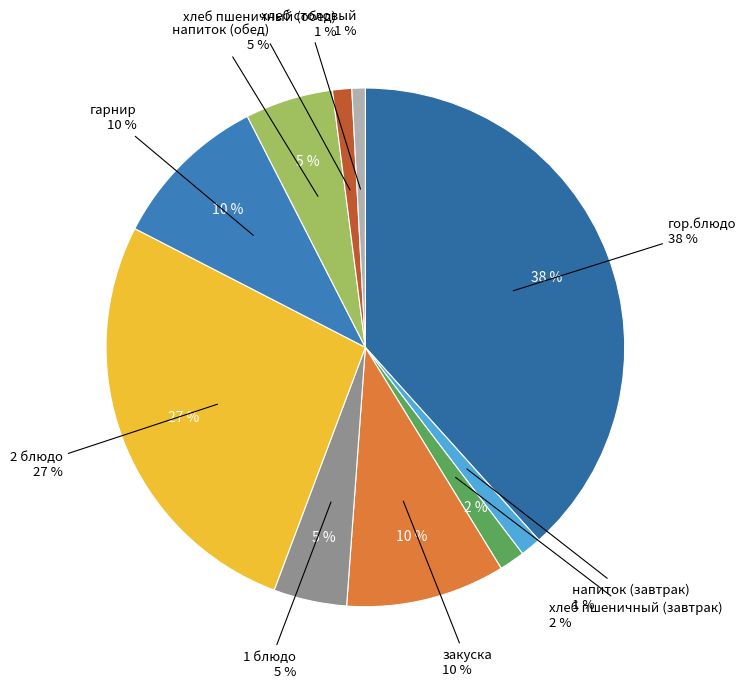

Combined, what portion of the pie is напиток (завтрак) and гор.блюдо?

39.6%